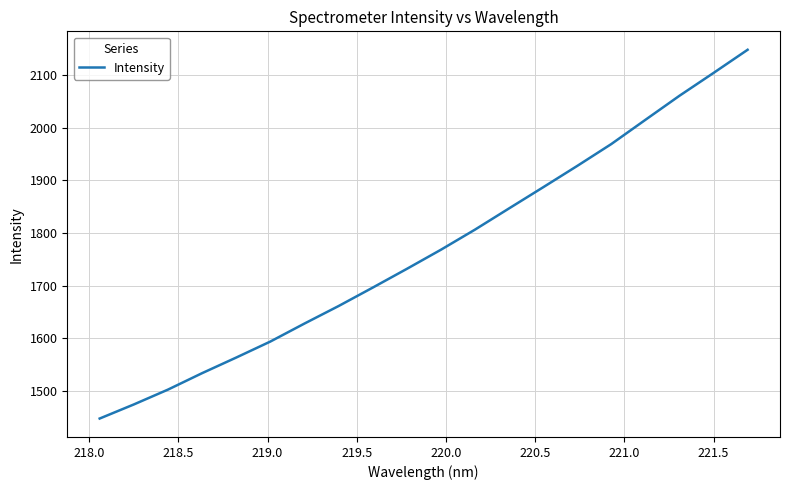

Does the chart display data point markers on the line(s)?

No